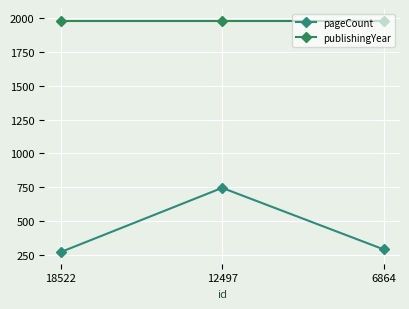

Reading right to left, list all the values displayed in this chart.

pageCount: 6864=288	12497=744	18522=268
publishingYear: 6864=1983	12497=1983	18522=1983